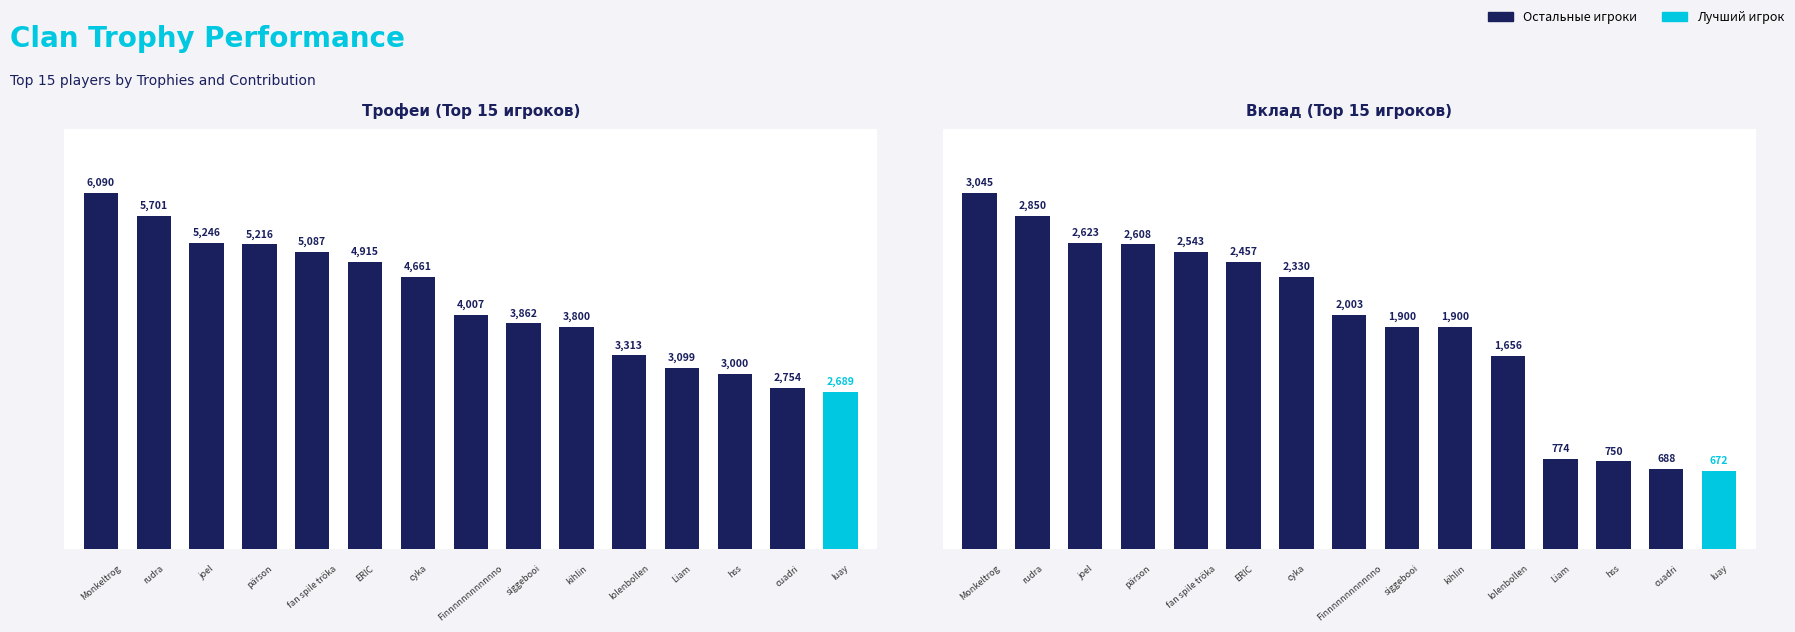

Reading left to right, what are all the values shown in this chart?

Трофеи (Top 15 игроков): 6090	5701	5246	5216	5087	4915	4661	4007	3862	3800	3313	3099	3000	2754	2689
Вклад (Top 15 игроков): 3045	2850	2623	2608	2543	2457	2330	2003	1900	1900	1656	774	750	688	672